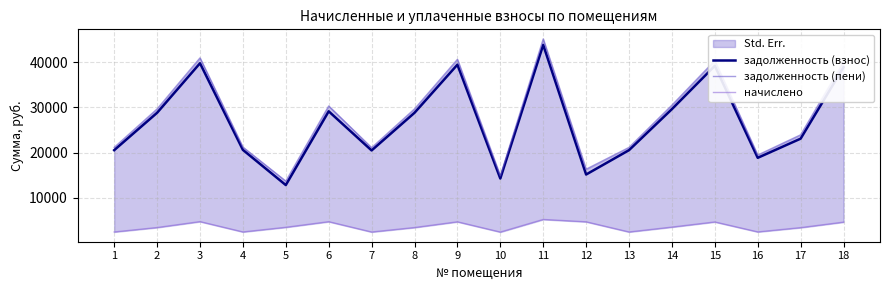

Which series has the widest spread of values?

задолженность (пени)